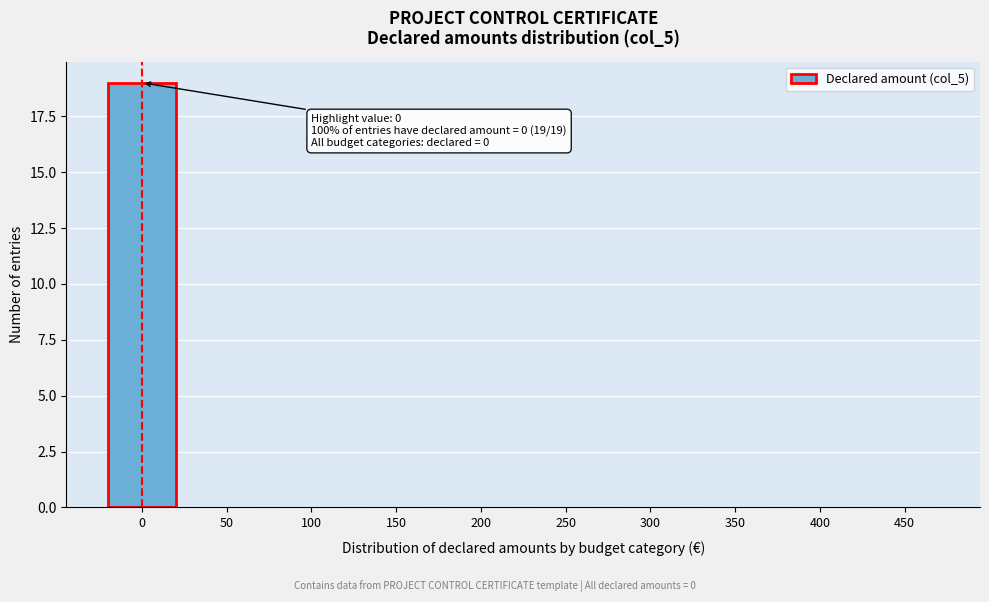

Reading right to left, extract all data points from this chart.

450=0	400=0	350=0	300=0	250=0	200=0	150=0	100=0	50=0	0=19